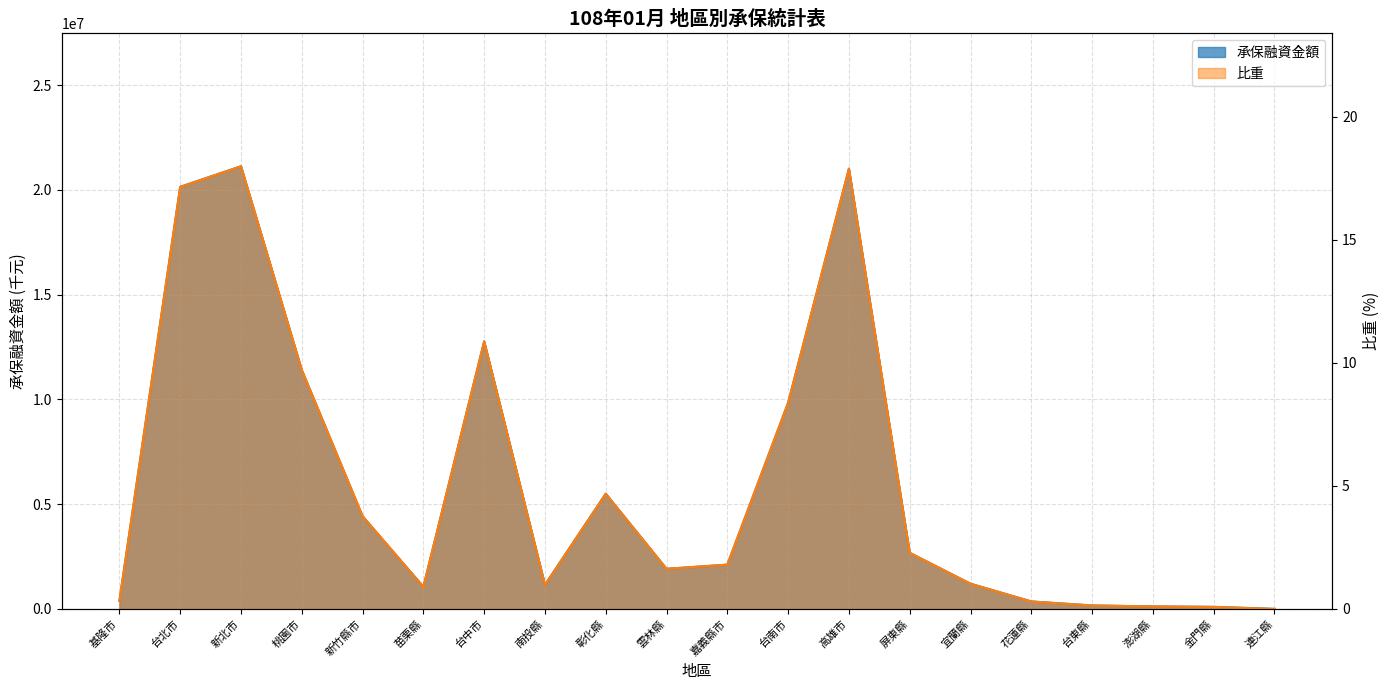

Reading left to right, list all the values displayed in this chart.

承保融資金額: 384351.0	20149717.0	21130123.0	11403962.0	4422463.0	1057666.0	12773119.0	1145307.0	5498570.0	1913792.0	2111339.0	9841855.0	21017124.0	2677333.0	1202321.0	355598.0	162972.0	116308.0	97395.0	1000.0
比重: 0.3	17.1	18.0	9.7	3.8	0.9	10.9	1.0	4.7	1.6	1.8	8.4	17.9	2.3	1.0	0.3	0.1	0.1	0.1	0.0